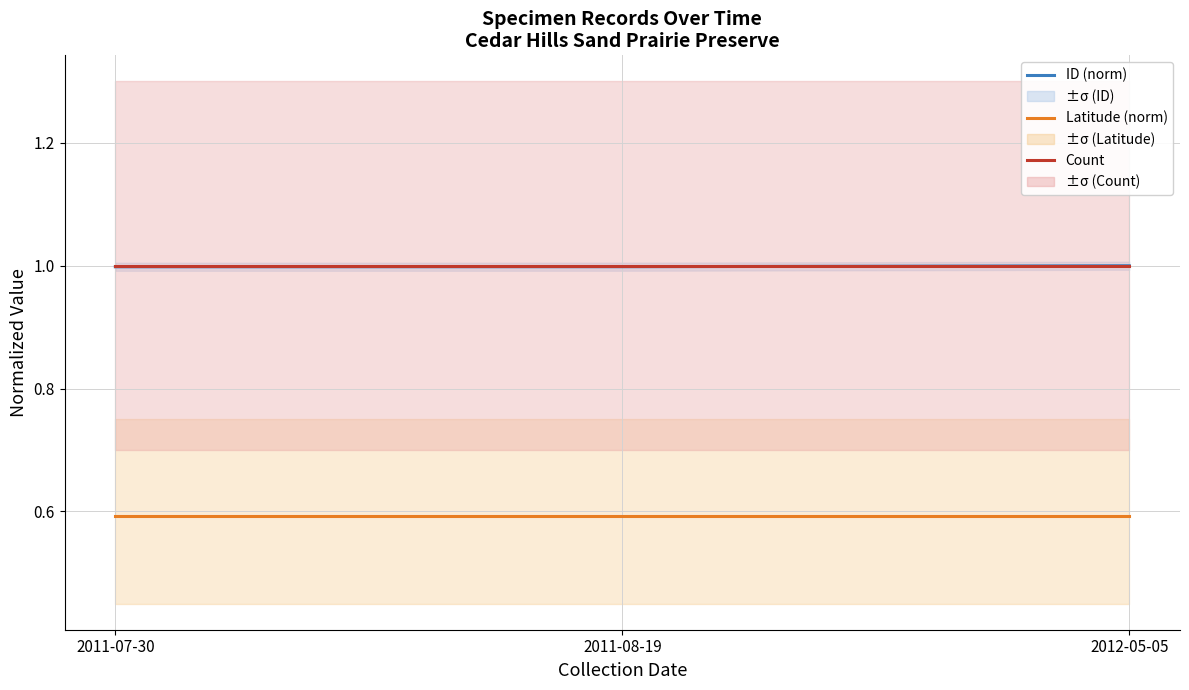

What value does the Latitude (norm) series have at 2012-05-05?

0.6